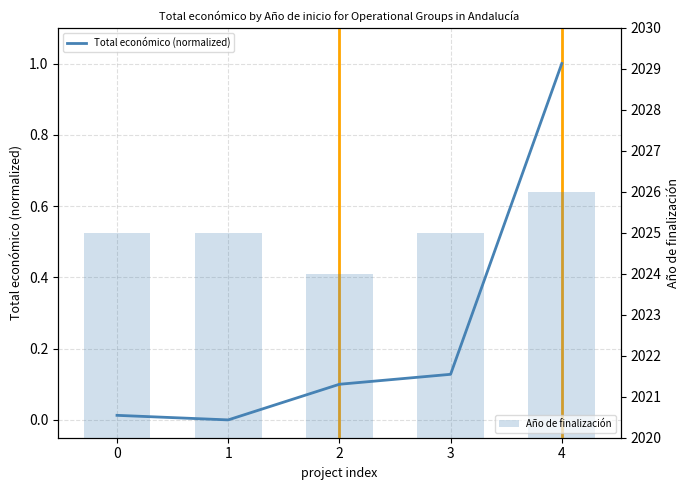

Which has a higher value, 2 or 3?

3